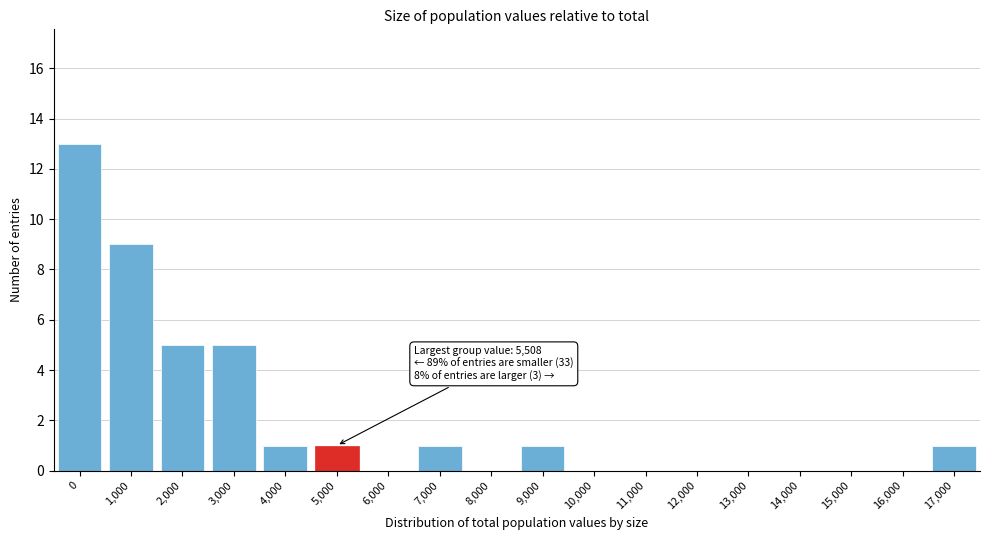

Reading left to right, what are all the values shown in this chart?

0=13	1,000=9	2,000=5	3,000=5	4,000=1	5,000=1	6,000=0	7,000=1	8,000=0	9,000=1	10,000=0	11,000=0	12,000=0	13,000=0	14,000=0	15,000=0	16,000=0	17,000=1